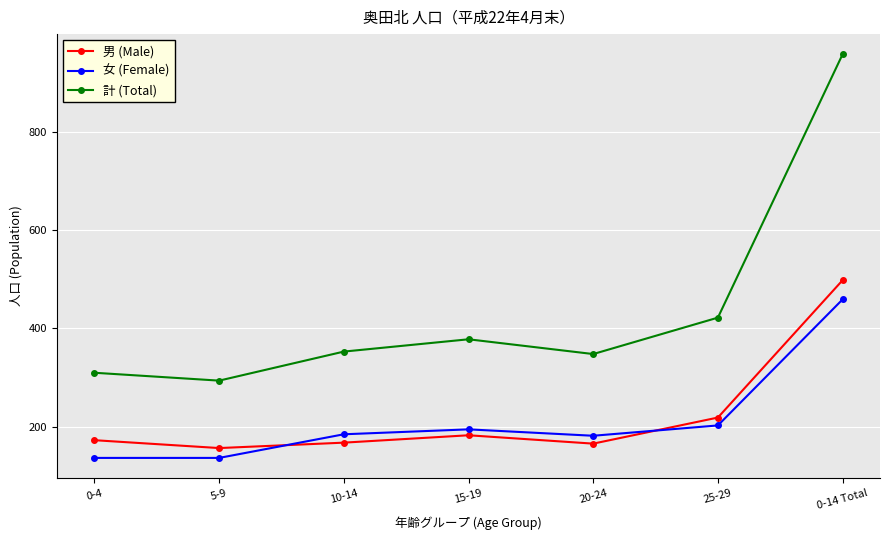

What is the difference between the maximum and minimum values in the 計 (Total) series?

663